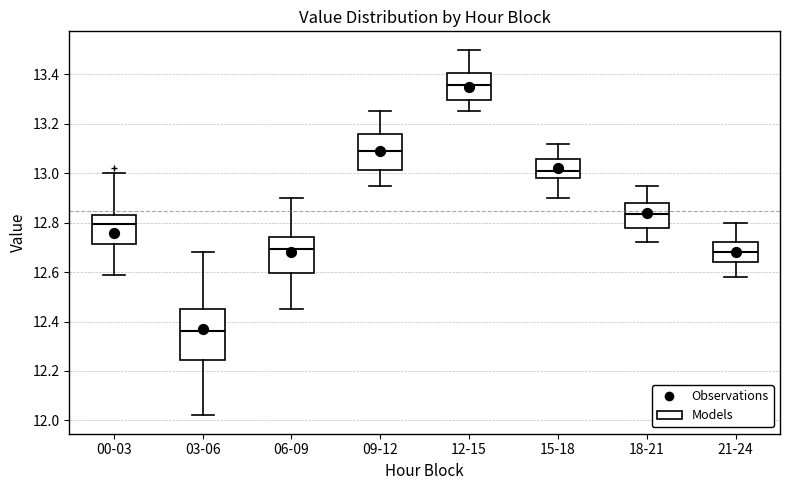

Reading left to right, read every box against the y-axis: the position of its median line, the range the box covers, and the ends of its whiskers. The values are not printed on the chart, so give them approximately, as read against the axis.

00-03: median 12.80, box 12.72 to 12.84, whiskers 12.60 to 13.00
03-06: median 12.36, box 12.24 to 12.46, whiskers 12.02 to 12.68
06-09: median 12.70, box 12.60 to 12.74, whiskers 12.46 to 12.90
09-12: median 13.10, box 13.02 to 13.16, whiskers 12.96 to 13.26
12-15: median 13.36, box 13.30 to 13.40, whiskers 13.26 to 13.50
15-18: median 13.02, box 12.98 to 13.06, whiskers 12.90 to 13.12
18-21: median 12.84, box 12.78 to 12.88, whiskers 12.72 to 12.96
21-24: median 12.68, box 12.64 to 12.72, whiskers 12.58 to 12.80